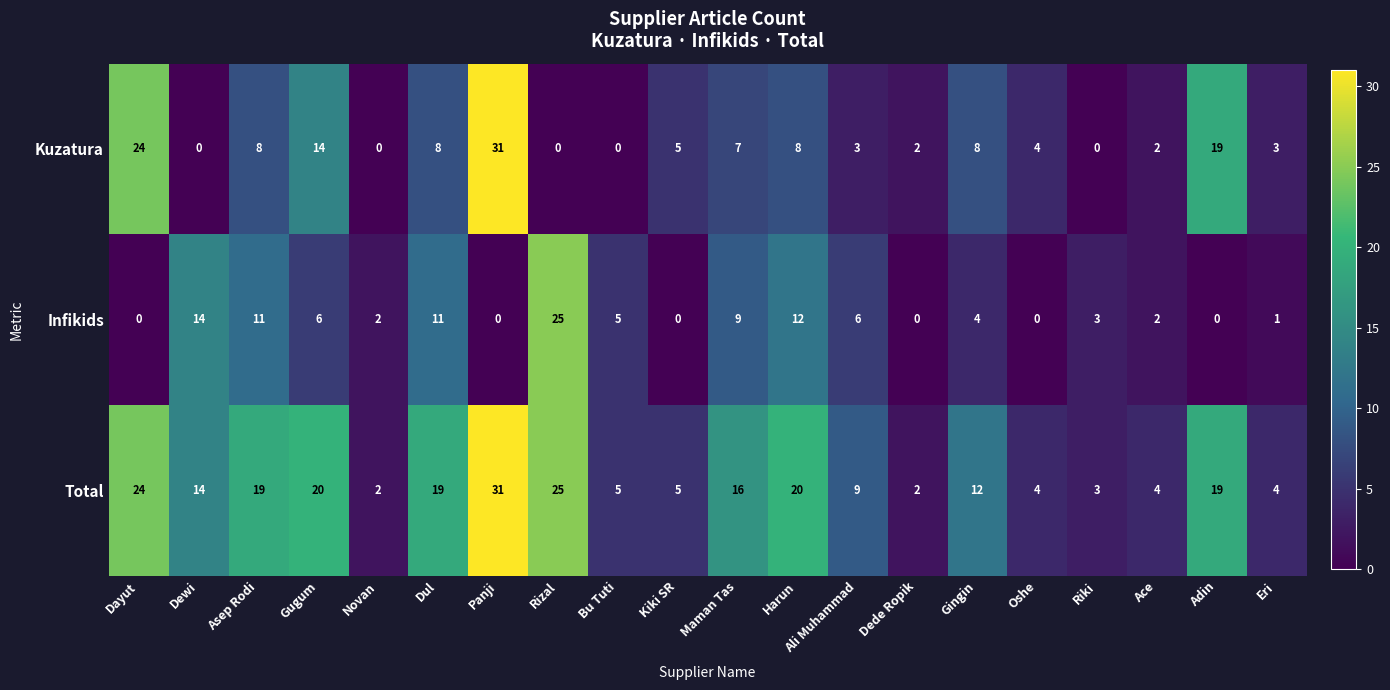

True or false: Kuzatura has a value of 4 at Eri.

False